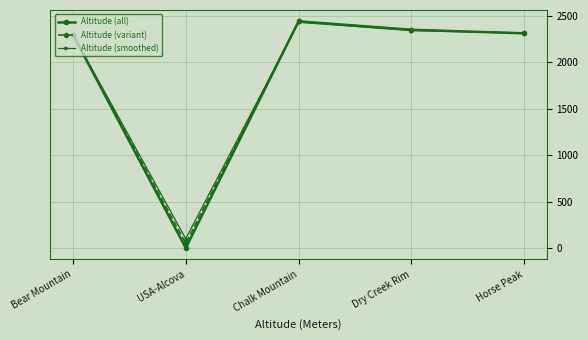

Reading left to right, what are all the values shown in this chart?

Altitude (all): 2297	0	2440	2349	2311
Altitude (variant): 2297	50	2440	2349	2311
Altitude (smoothed): 2300	100	2430	2340	2315